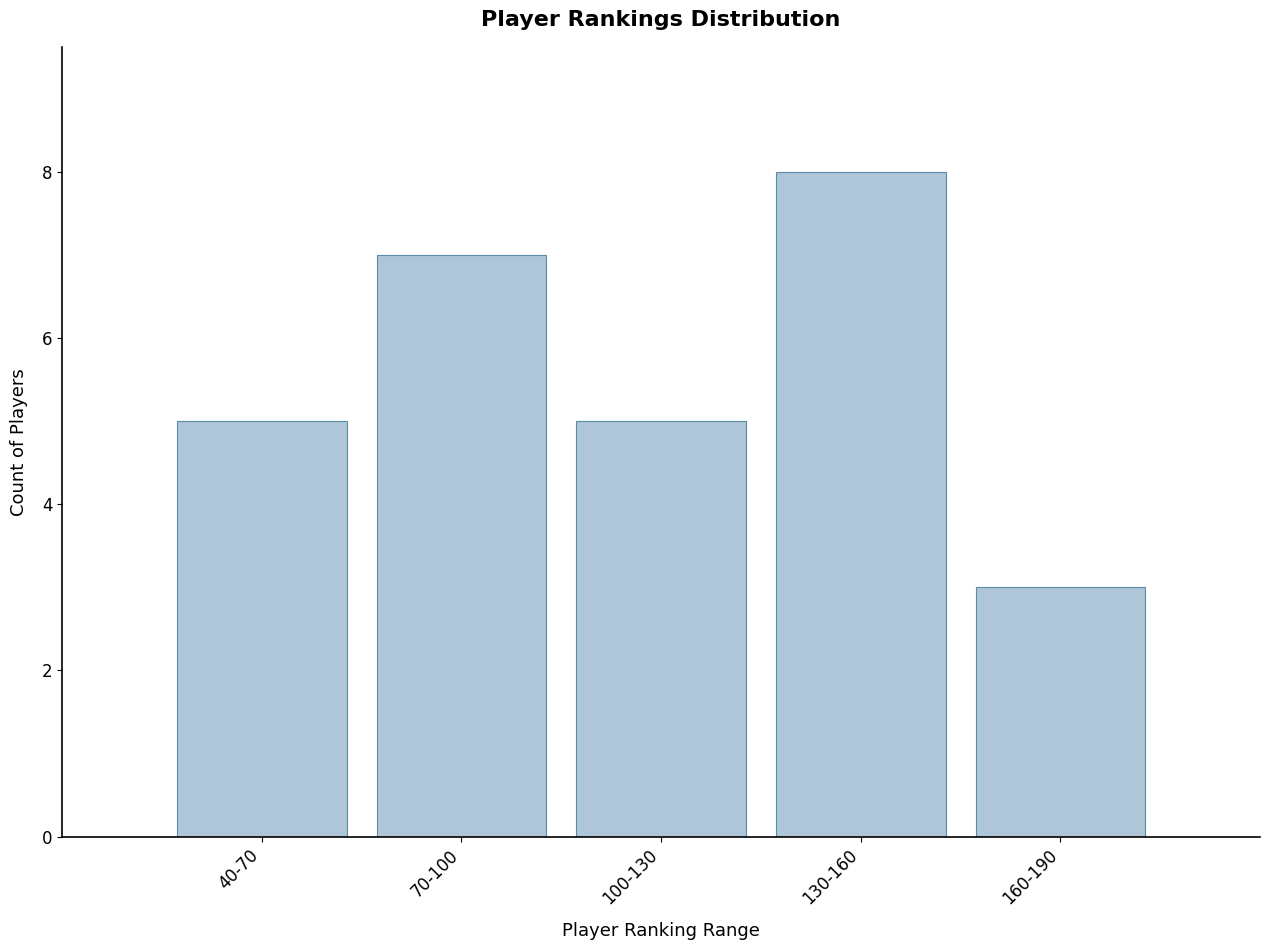

Reading left to right, list all the values displayed in this chart.

5	7	5	8	3